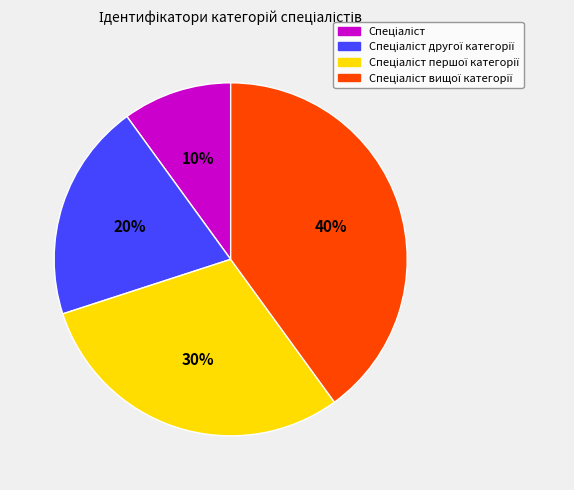

Is there any slice that represents more than half of the pie?

No